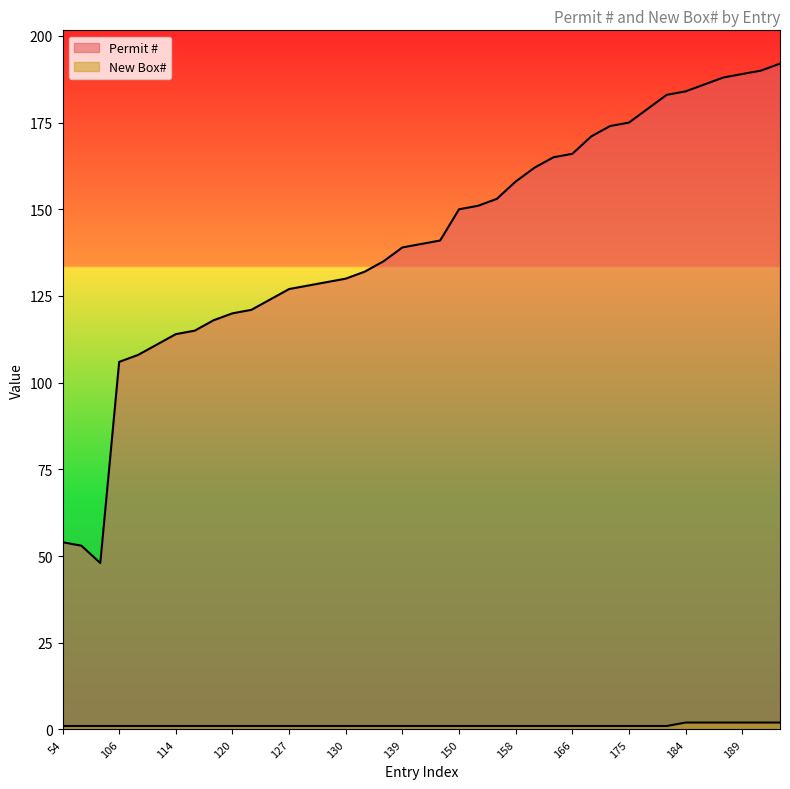

Which series has the widest spread of values?

Permit #